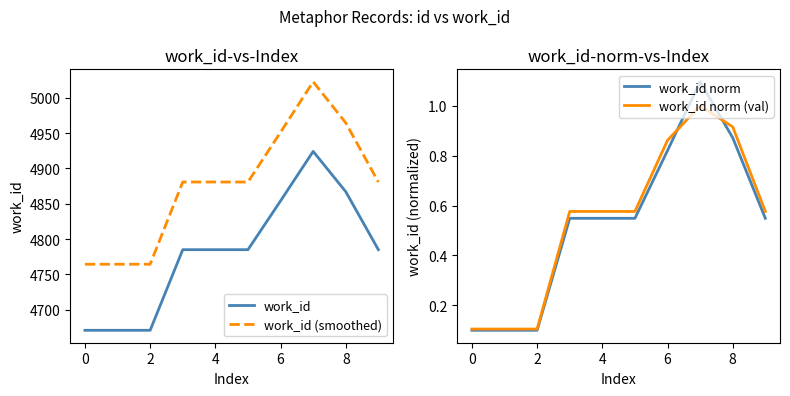

At which category does the chart reach its peak across all series?

7